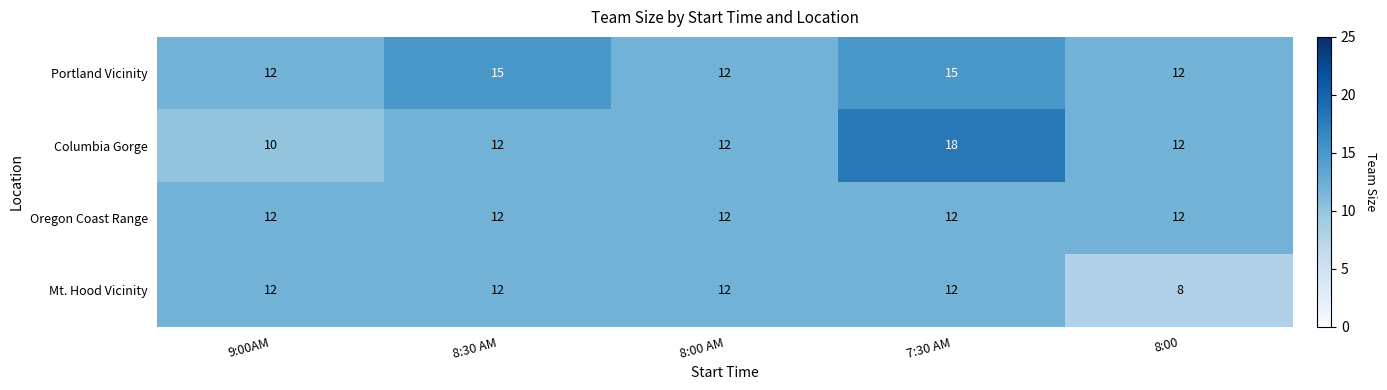

Count the number of categories in the chart.

5